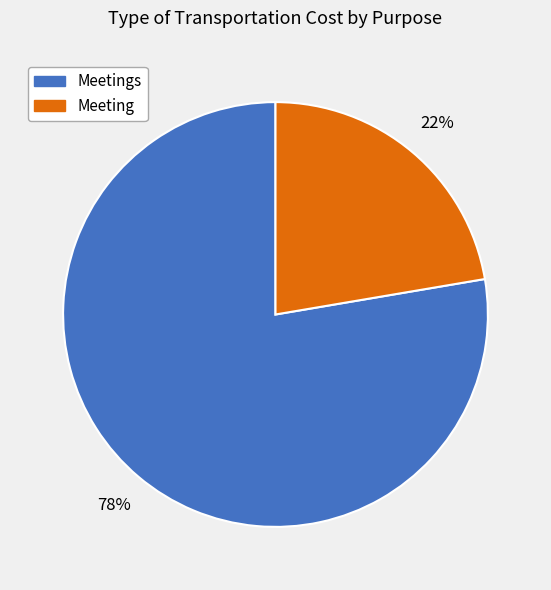

Does any single category account for the majority?

Yes